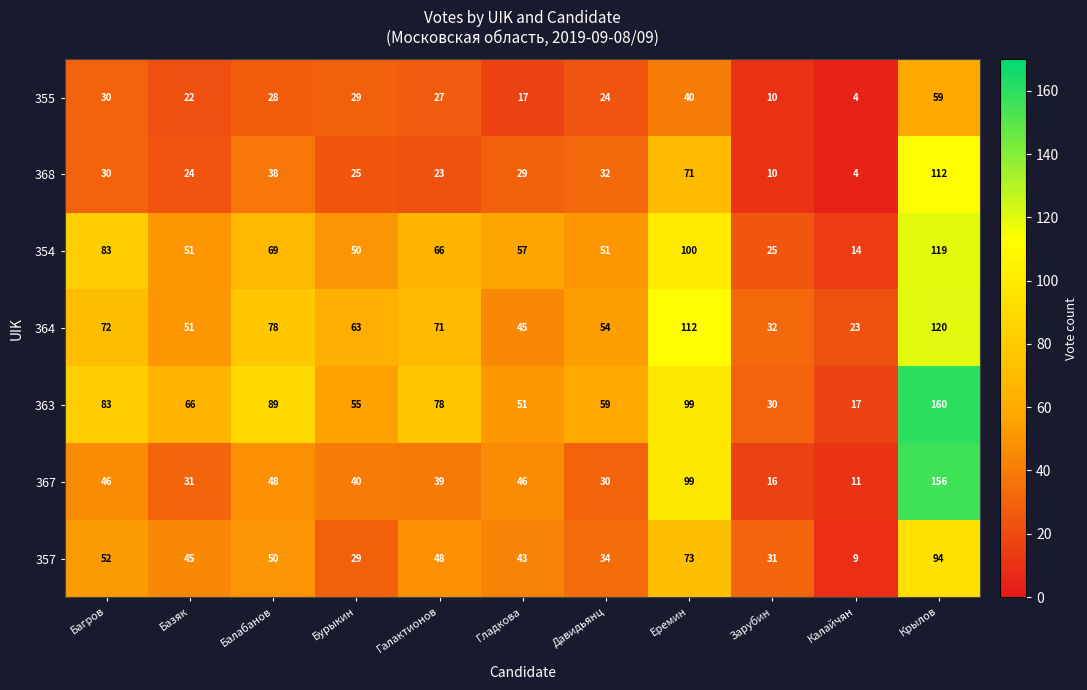

List the series in order of their peak value, lowest first.

355, 357, 368, 354, 364, 367, 363